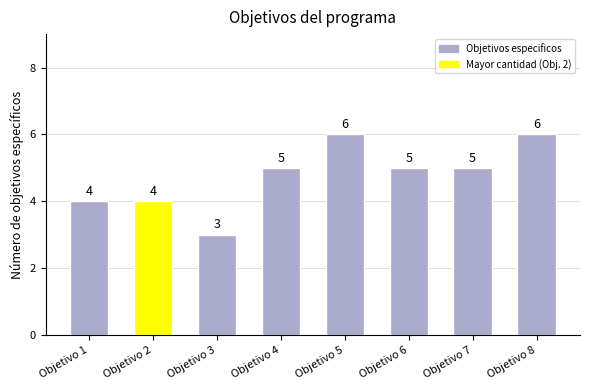

What is the value of the 8th bar from the left?

6